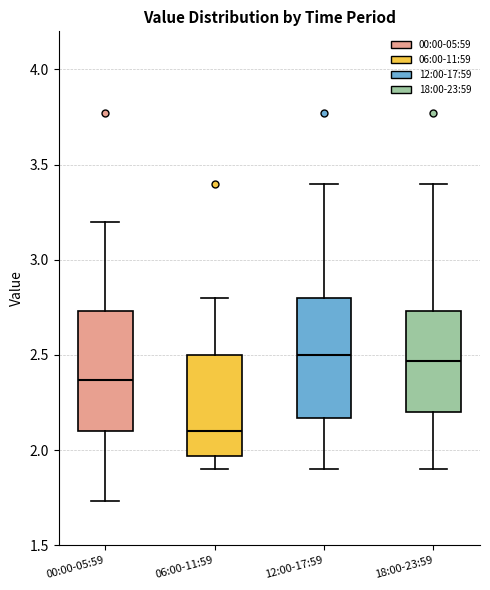

Reading left to right, transcribe this box plot: for each box, give where its median line is, the range the box spans, and where its two whiskers end, as read against the y-axis. The values are not printed on the chart, so give them approximately, as read against the axis.

00:00-05:59: median 2.35, box 2.10 to 2.75, whiskers 1.75 to 3.20
06:00-11:59: median 2.10, box 1.95 to 2.50, whiskers 1.90 to 2.80
12:00-17:59: median 2.50, box 2.15 to 2.80, whiskers 1.90 to 3.40
18:00-23:59: median 2.45, box 2.20 to 2.75, whiskers 1.90 to 3.40